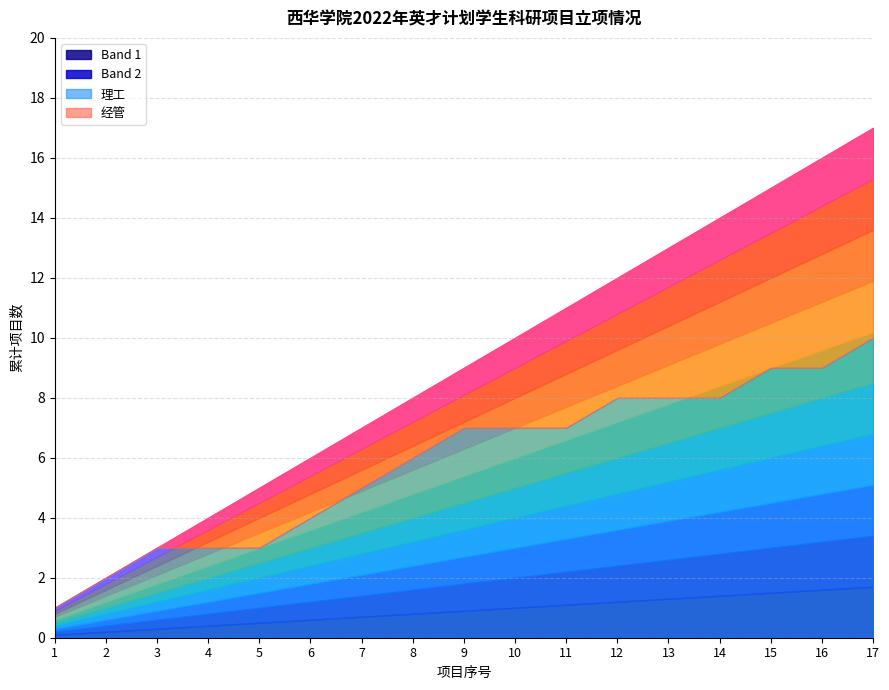

Rank the series by their maximum value, from highest to lowest.

理工, 经管